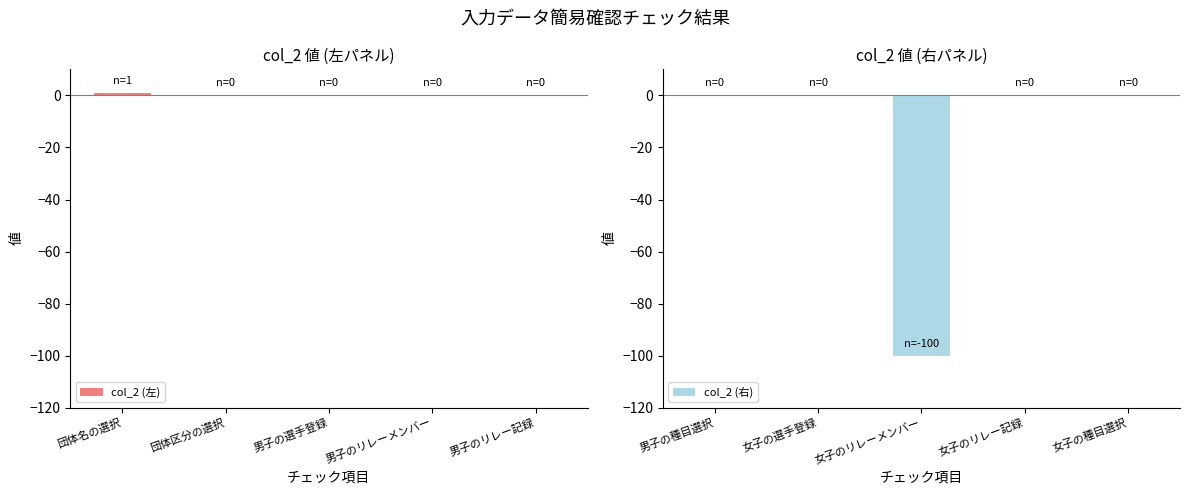

The value of col_2 (左) at 男子の選手登録 is 0. True or false?

True